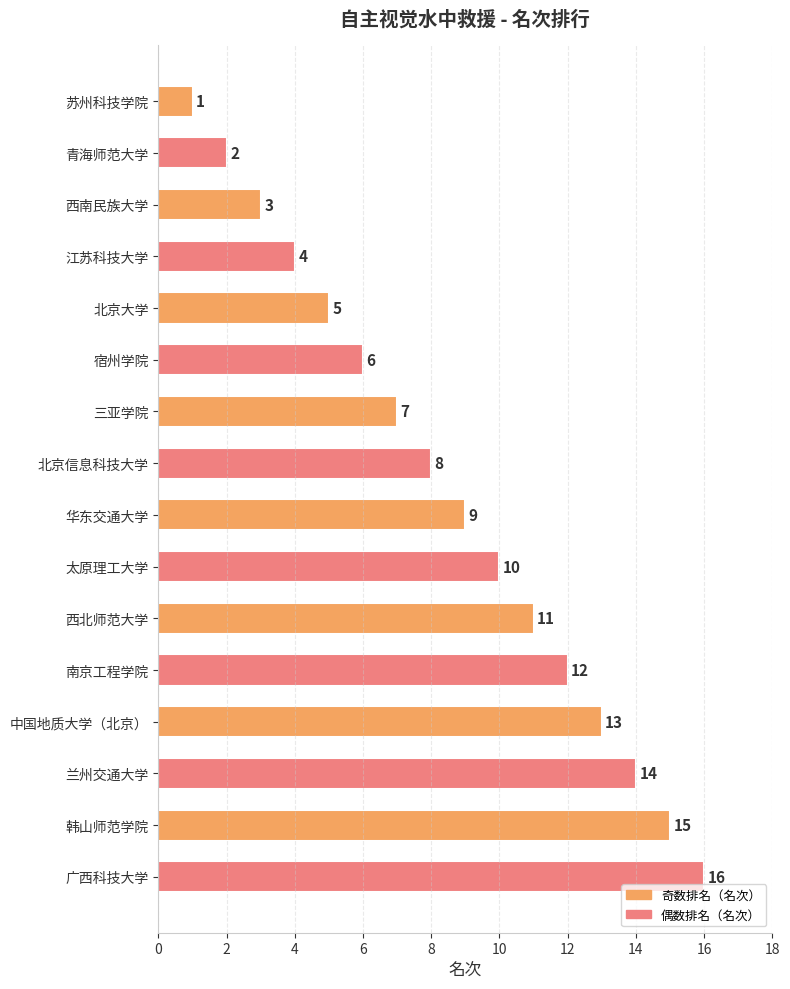

What is the label of the 2nd bar from the top?

青海师范大学